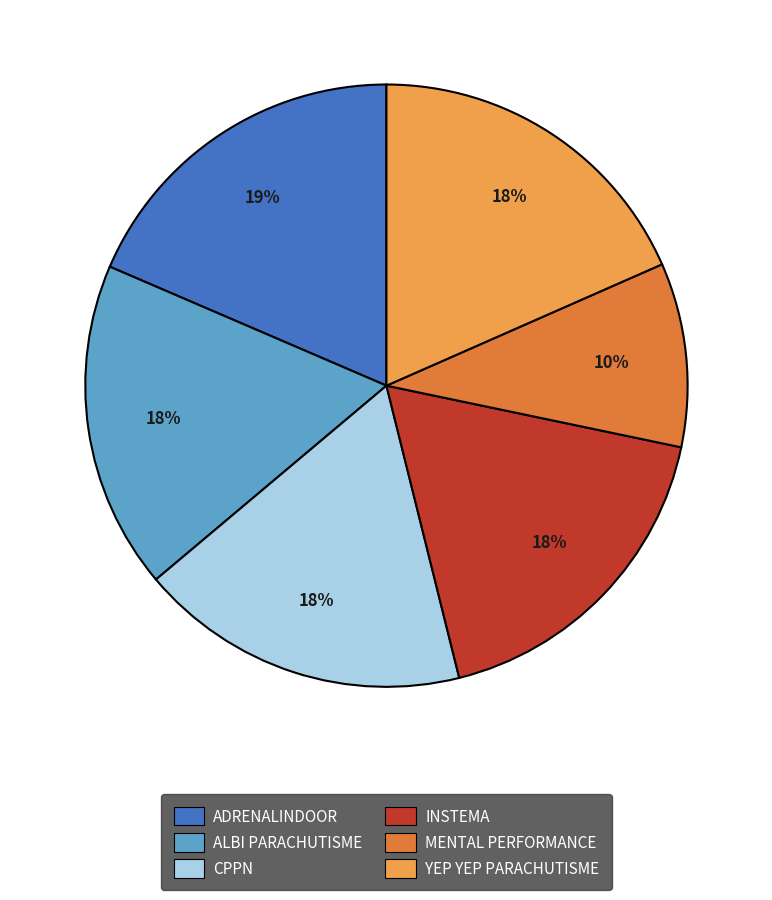

What is the smallest slice in the pie chart?

MENTAL PERFORMANCE